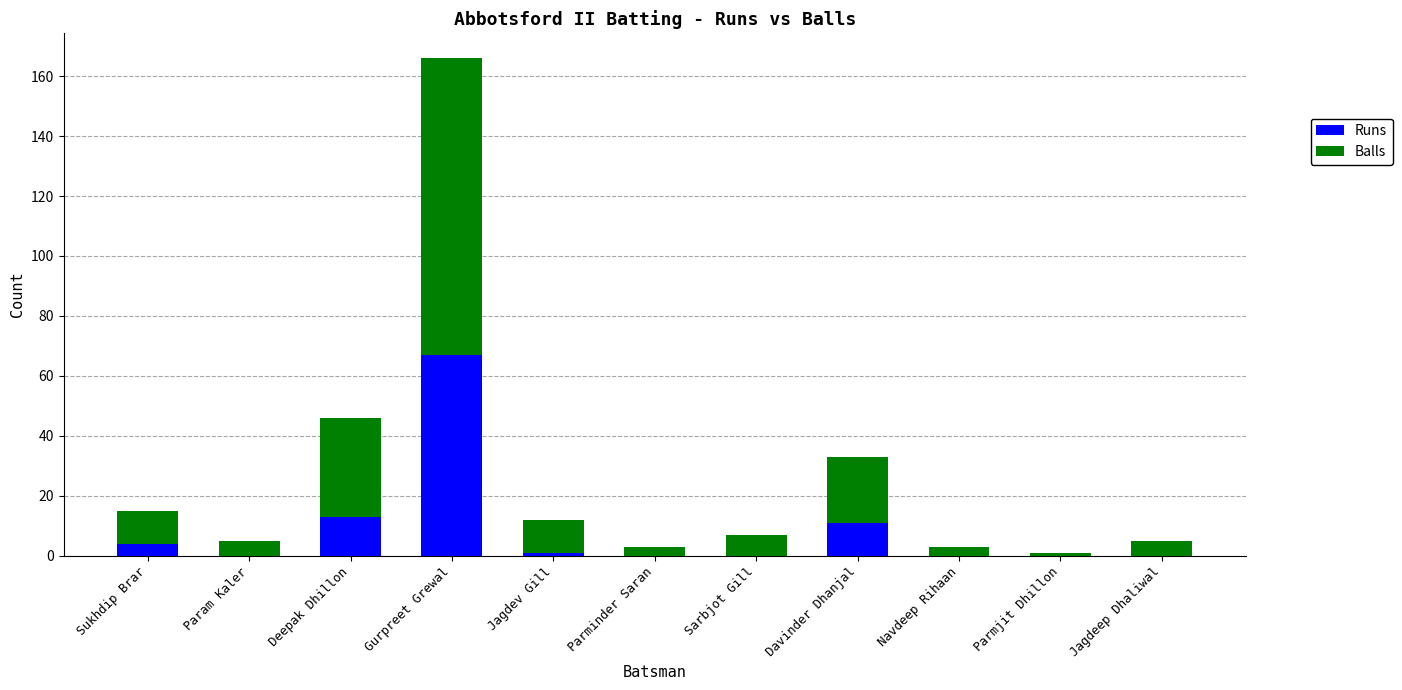

True or false: Runs has a value of 23 at Parminder Saran.

False